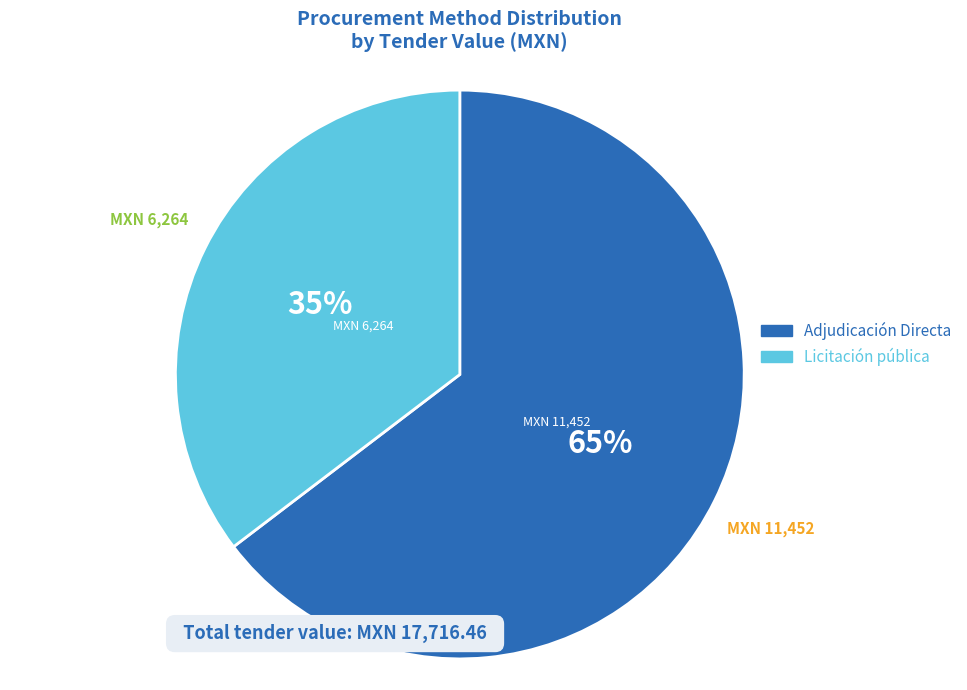

Approximately how many times larger is the value at Licitación pública compared to Adjudicación Directa?

0.5